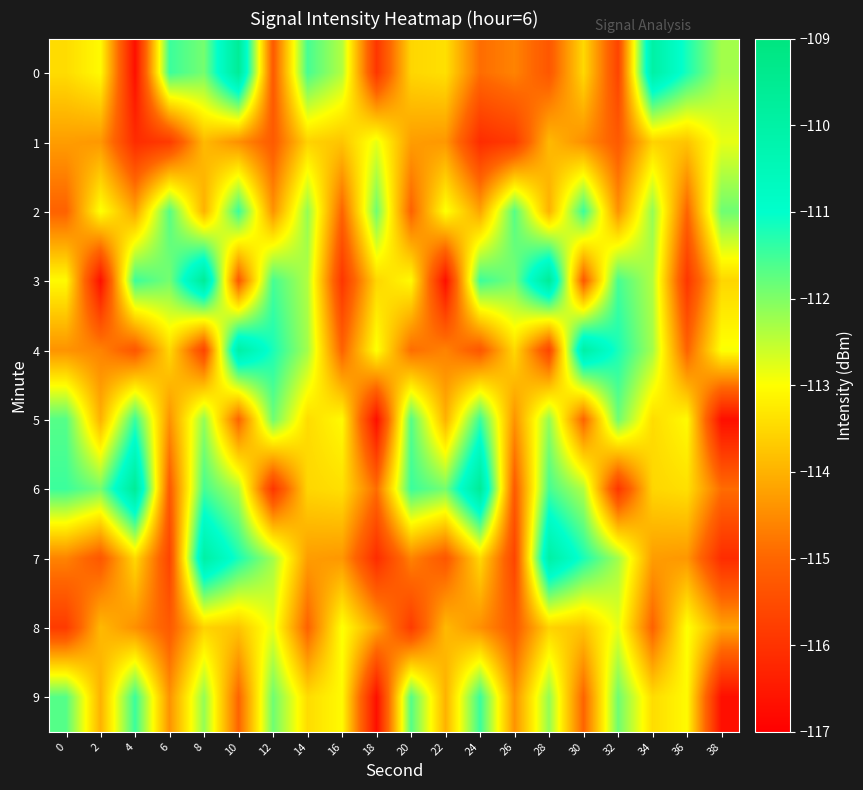

Reading left to right, extract all data points from this chart.

0: 0=-113.4	2=-113.1	4=-116.7	6=-111.5	8=-111.9	10=-109.6	12=-115.2	14=-111.5	16=-112.4	18=-115.9	20=-113.5	22=-113.4	24=-114.9	26=-114.6	28=-115.3	30=-113.5	32=-115.7	34=-110.0	36=-111.2	38=-112.3
1: 0=-114.3	2=-114.3	4=-116.1	6=-115.8	8=-113.9	10=-114.4	12=-115.2	14=-113.6	16=-113.8	18=-112.8	20=-114.3	22=-114.3	24=-116.1	26=-115.8	28=-113.9	30=-114.4	32=-115.2	34=-113.6	36=-113.8	38=-112.8
2: 0=-115.1	2=-113.0	4=-114.2	6=-111.7	8=-114.0	10=-111.5	12=-114.4	14=-112.2	16=-115.0	18=-111.9	20=-115.1	22=-113.0	24=-114.2	26=-111.7	28=-114.0	30=-111.5	32=-114.4	34=-112.2	36=-115.0	38=-111.9
3: 0=-113.1	2=-116.7	4=-111.5	6=-111.9	8=-109.6	10=-115.2	12=-111.5	14=-112.4	16=-115.9	18=-113.5	20=-113.1	22=-116.7	24=-111.5	26=-111.9	28=-109.6	30=-115.2	32=-111.5	34=-112.4	36=-115.9	38=-113.5
4: 0=-114.4	2=-114.6	4=-115.3	6=-113.5	8=-115.7	10=-110.0	12=-111.2	14=-112.3	16=-115.1	18=-113.0	20=-114.9	22=-114.6	24=-115.3	26=-113.5	28=-115.7	30=-110.0	32=-111.2	34=-112.3	36=-115.1	38=-113.0
5: 0=-111.7	2=-114.0	4=-111.5	6=-114.4	8=-112.2	10=-115.0	12=-111.9	14=-113.4	16=-113.1	18=-116.7	20=-111.7	22=-114.0	24=-111.5	26=-114.4	28=-112.2	30=-115.0	32=-111.9	34=-113.4	36=-113.1	38=-116.7
6: 0=-111.5	2=-111.9	4=-109.6	6=-115.2	8=-111.5	10=-112.4	12=-115.9	14=-113.5	16=-113.4	18=-114.9	20=-111.5	22=-111.9	24=-109.6	26=-115.2	28=-111.5	30=-112.4	32=-115.9	34=-113.5	36=-113.4	38=-114.9
7: 0=-114.6	2=-115.3	4=-113.5	6=-115.7	8=-110.0	10=-111.2	12=-112.3	14=-114.3	16=-114.3	18=-116.1	20=-114.6	22=-115.3	24=-113.5	26=-115.7	28=-110.0	30=-111.2	32=-112.3	34=-114.3	36=-114.3	38=-116.1
8: 0=-115.8	2=-113.9	4=-114.4	6=-115.2	8=-113.6	10=-113.8	12=-112.8	14=-115.1	16=-113.0	18=-114.2	20=-115.8	22=-113.9	24=-114.4	26=-115.2	28=-113.6	30=-113.8	32=-112.8	34=-115.1	36=-113.0	38=-114.2
9: 0=-111.7	2=-114.0	4=-111.5	6=-114.4	8=-112.2	10=-115.0	12=-111.9	14=-113.4	16=-113.1	18=-116.7	20=-111.7	22=-114.0	24=-111.5	26=-114.4	28=-112.2	30=-115.0	32=-111.9	34=-113.4	36=-113.1	38=-116.7